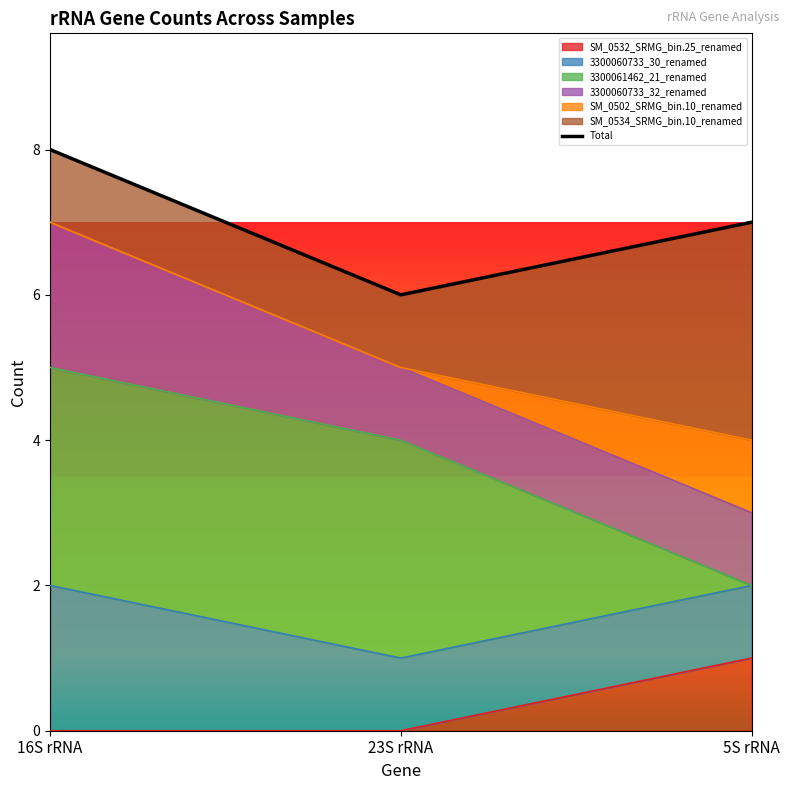

Reading left to right, extract all data points from this chart.

8	6	7